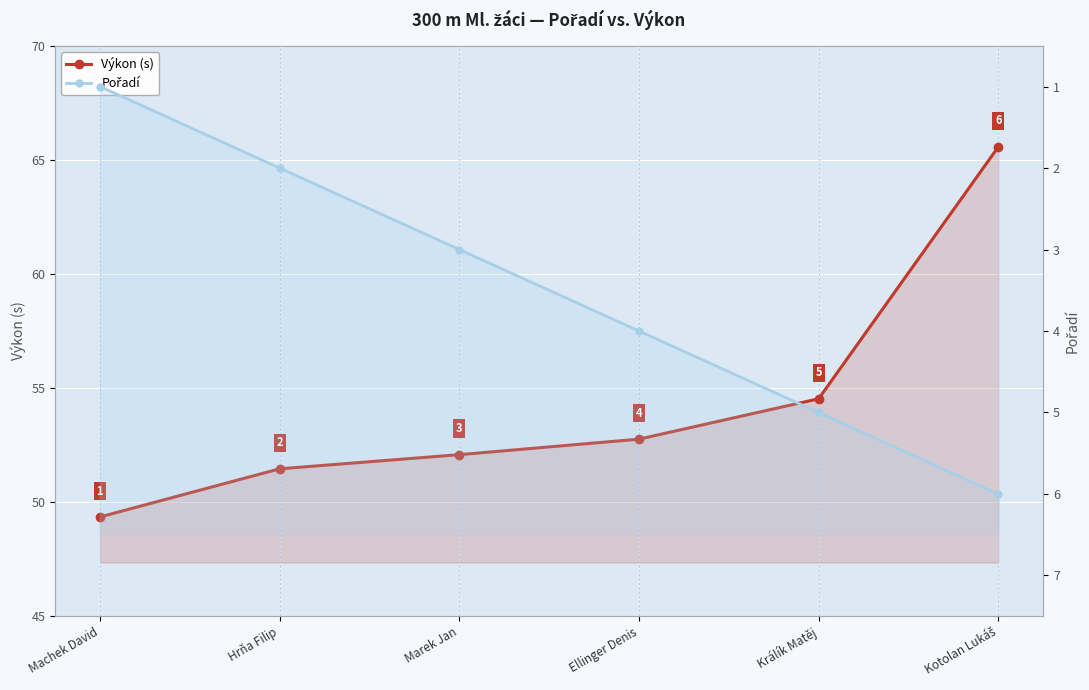

True or false: Výkon (s) and Pořadí intersect in this chart.

False